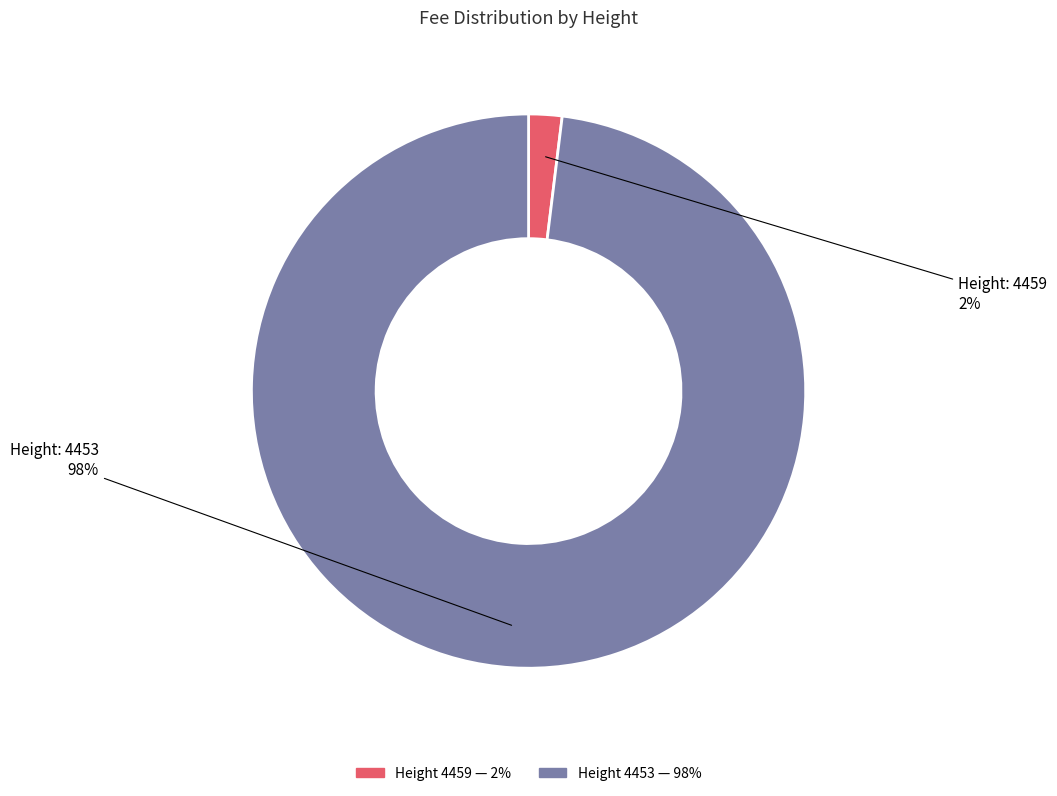

To the nearest percent, what is the average slice percentage?

50%